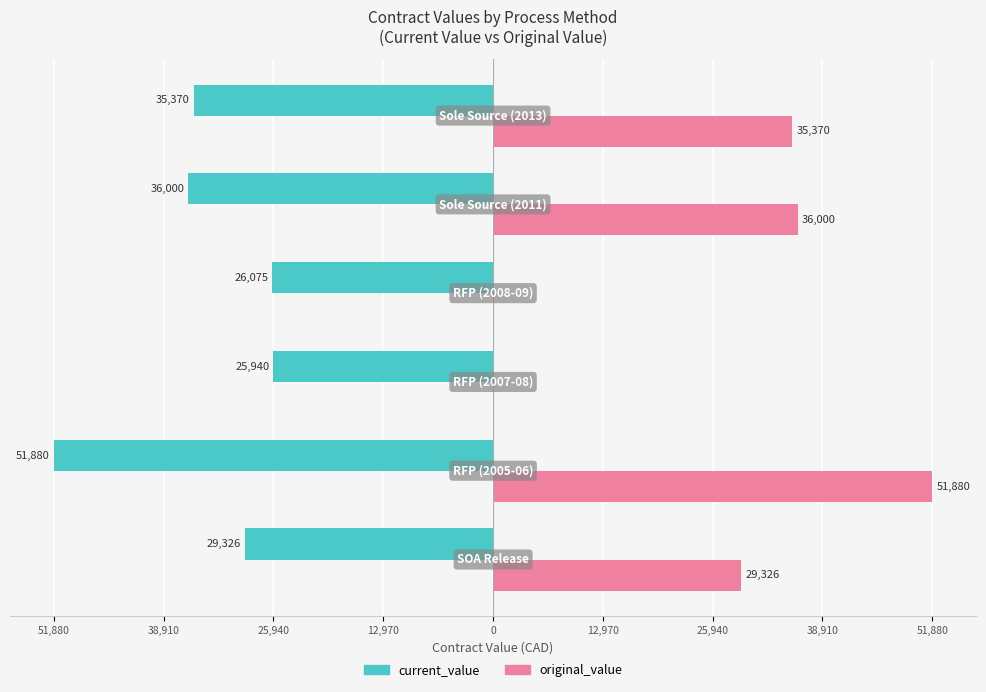

What are all the series names shown in the legend?

current_value, original_value